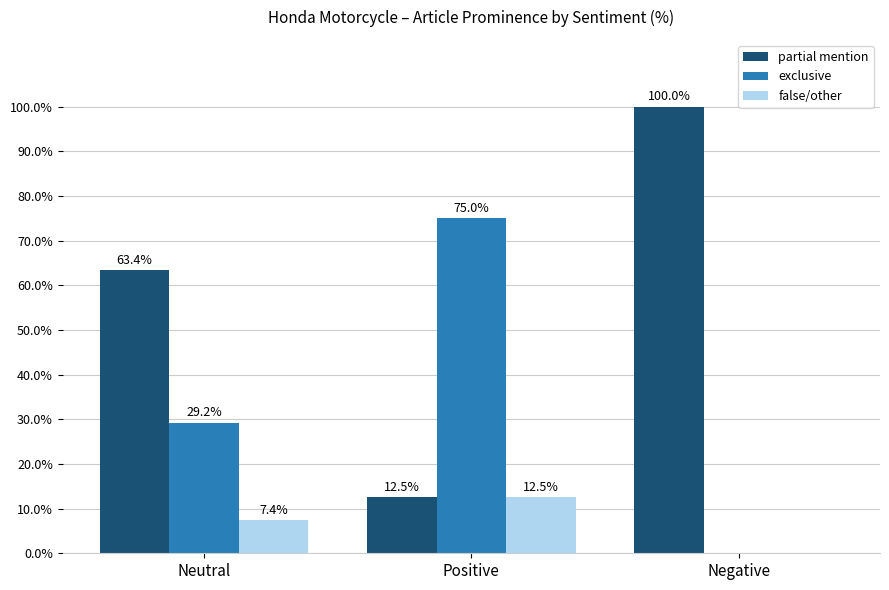

What are all the series names shown in the legend?

partial mention, exclusive, false/other